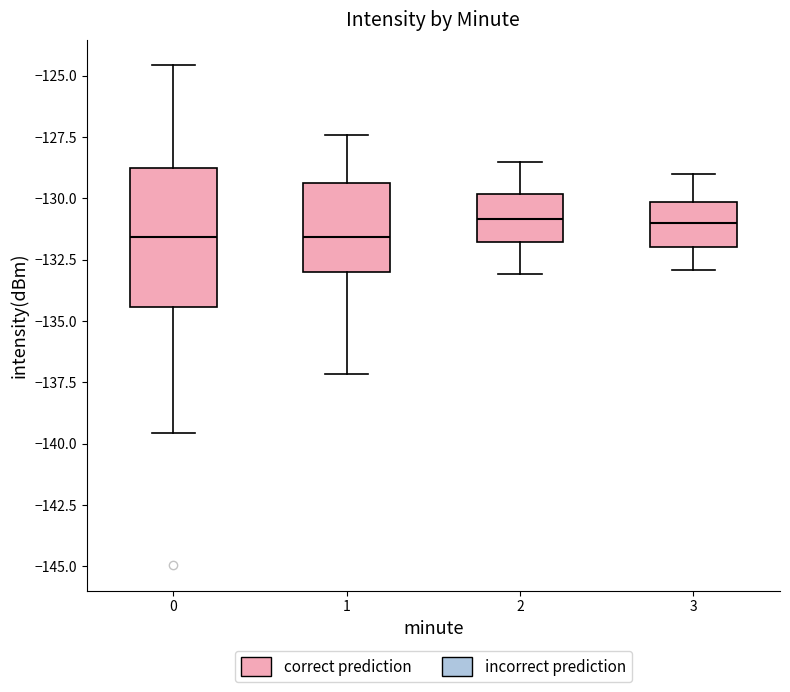

Where does the lower whisker of the box at x = 1 end on the y-axis? The values are not printed on the chart, so give them approximately, as read against the axis.

-137.0